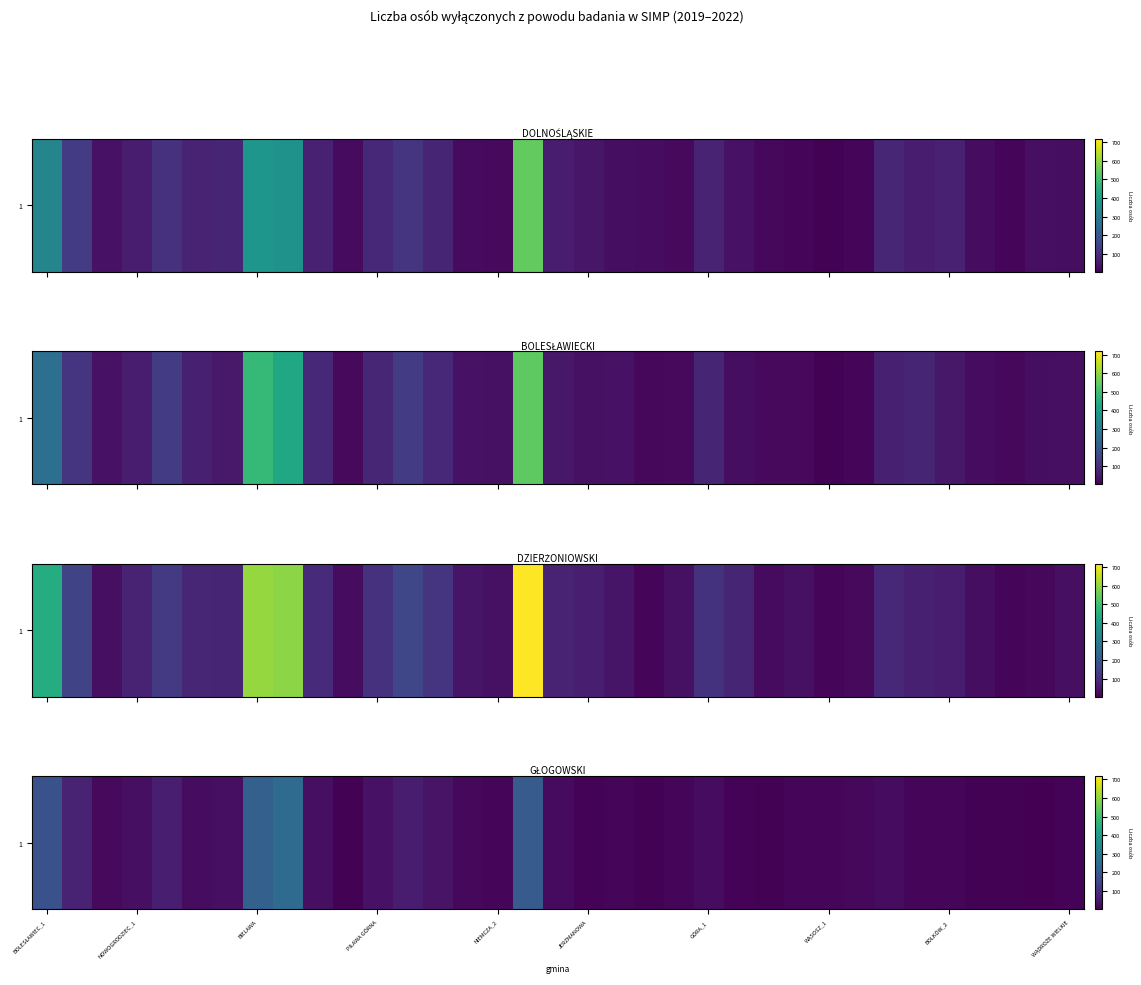

How many values are below 19?

17